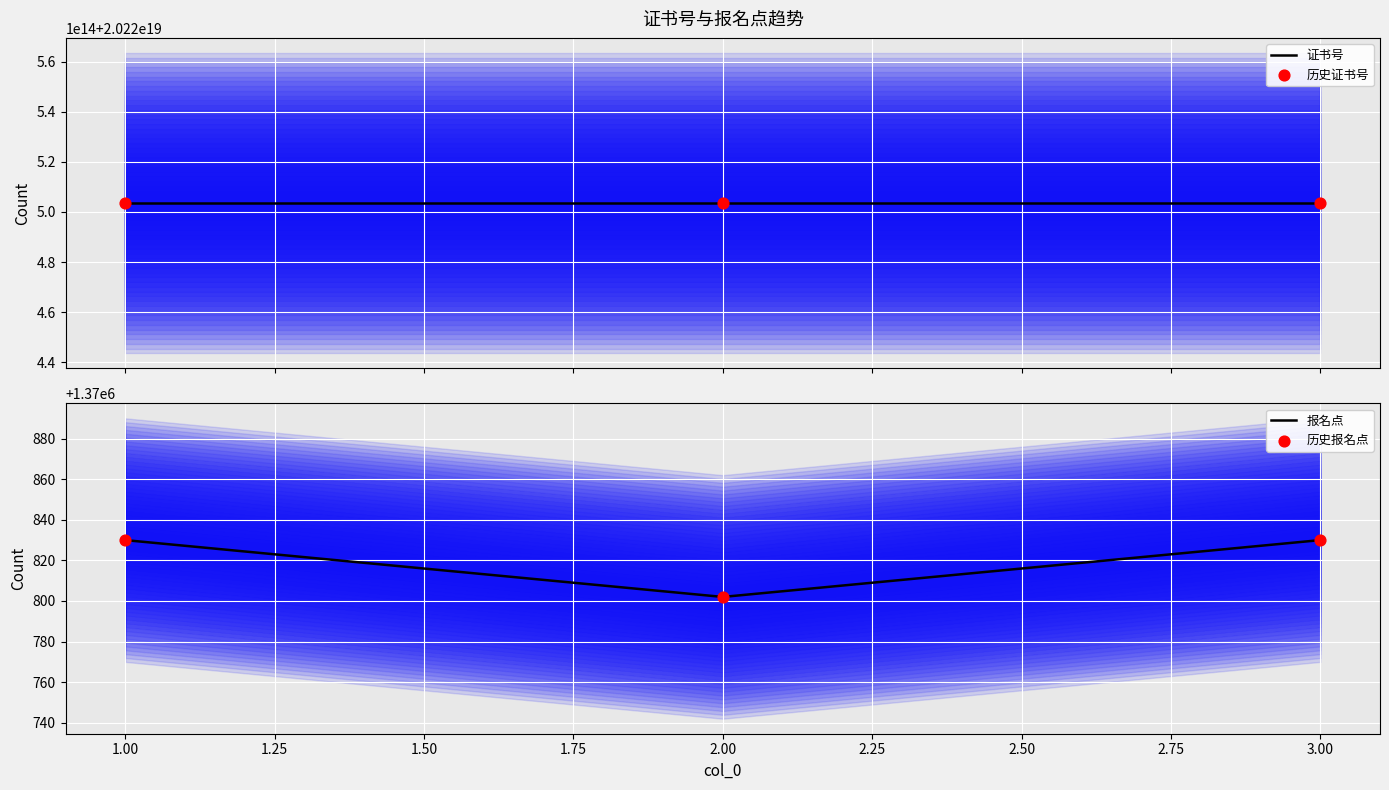

The value of 报名点 at 1.00 is 1370830. True or false?

True